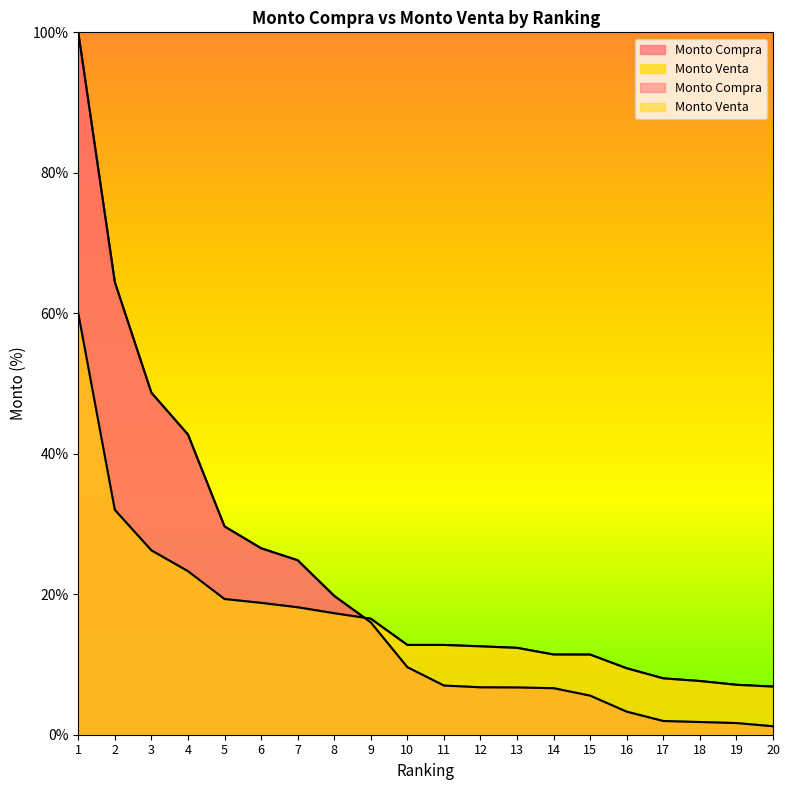

Which series has the widest spread of values?

Monto Compra